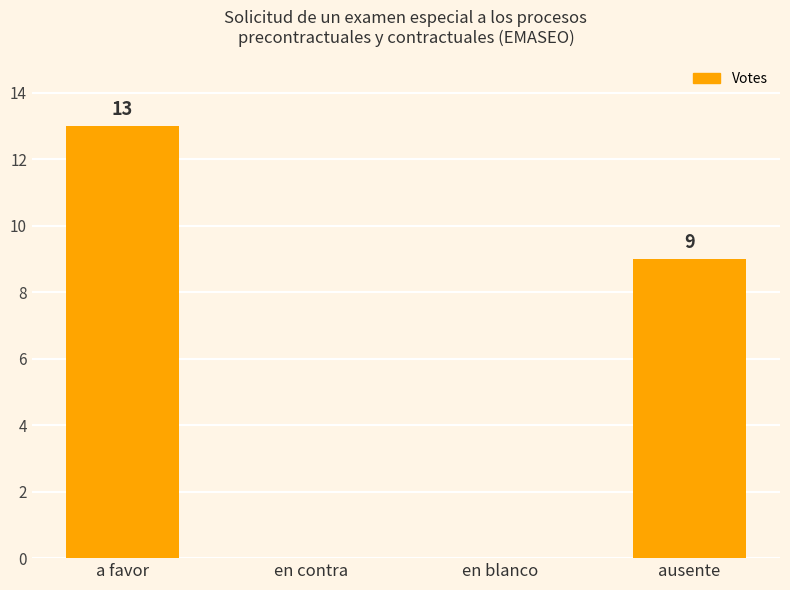

Count the values in the range 0 to 13.

4